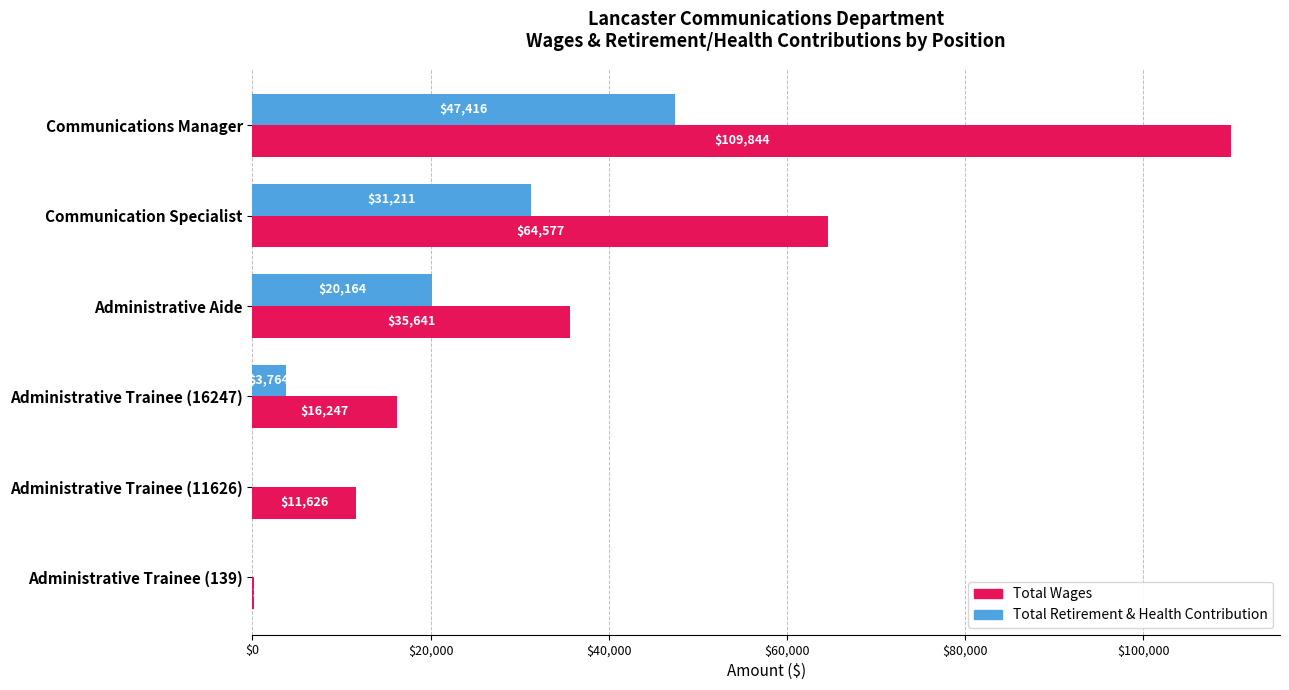

True or false: Total Wages has a value of 35641 at Administrative Aide.

True